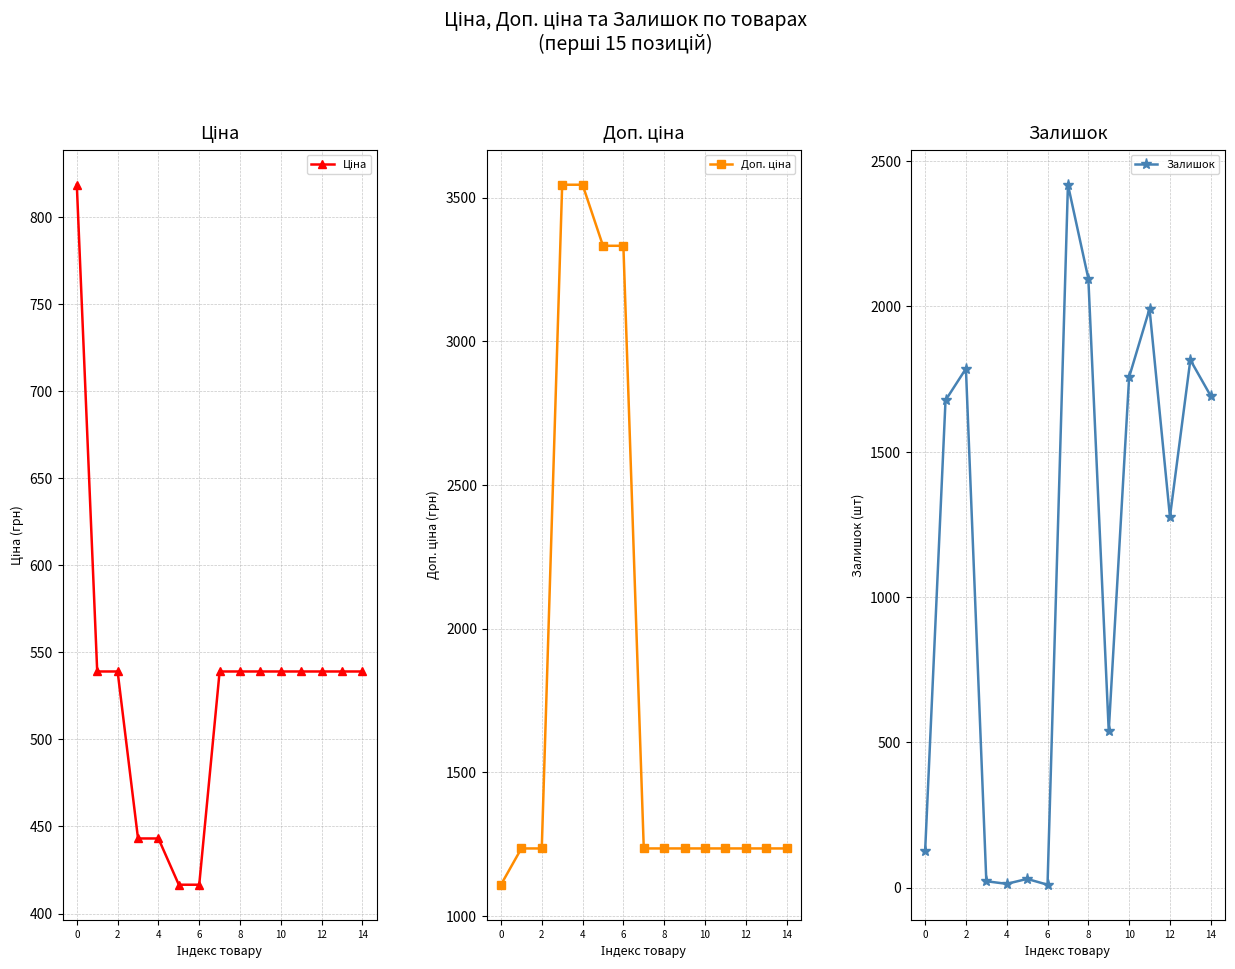

The value of Залишок at 14 is 1004. True or false?

False